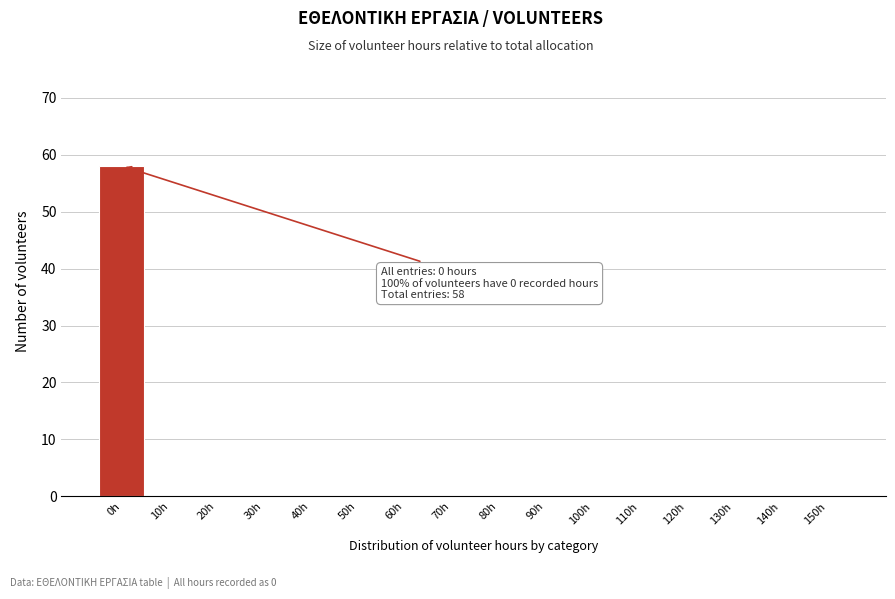

Reading left to right, what are all the values shown in this chart?

0h=58	10h=0	20h=0	30h=0	40h=0	50h=0	60h=0	70h=0	80h=0	90h=0	100h=0	110h=0	120h=0	130h=0	140h=0	150h=0